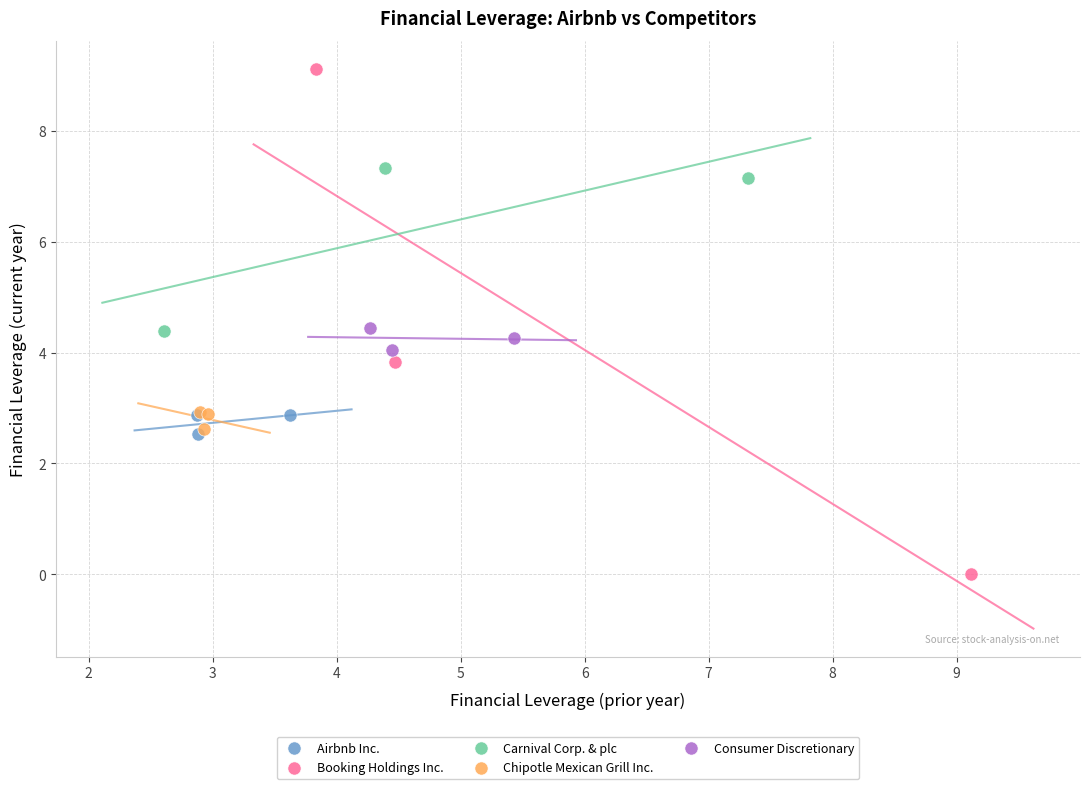

Which series has the widest spread of Y values?

Booking Holdings Inc.